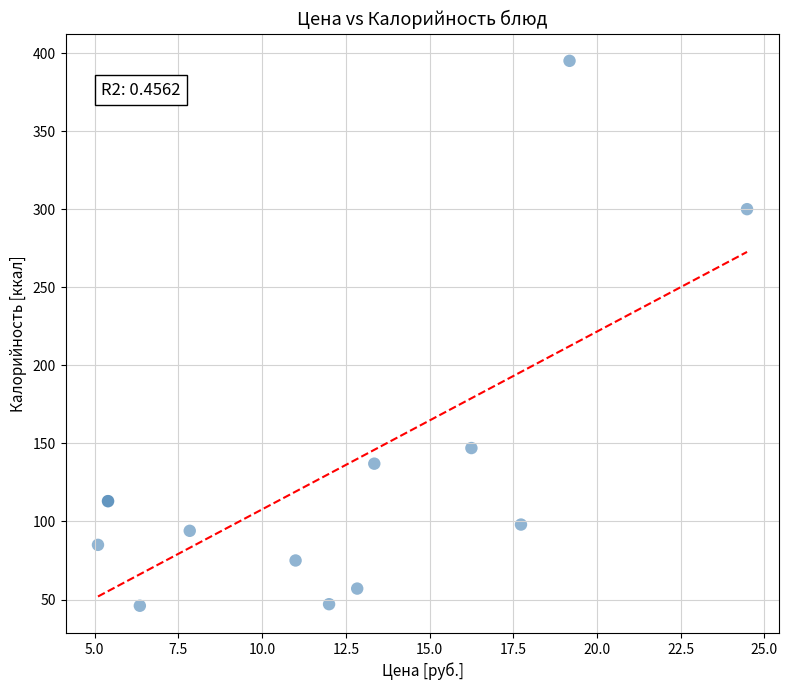

What Y value in the scatter plot is closest to 220?

147